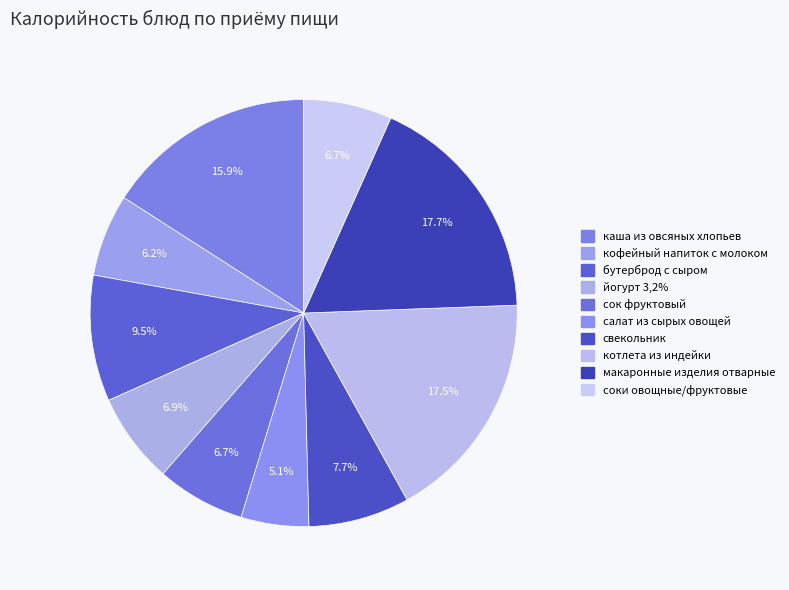

To the nearest percent, what portion does соки овощные/фруктовые represent?

7%